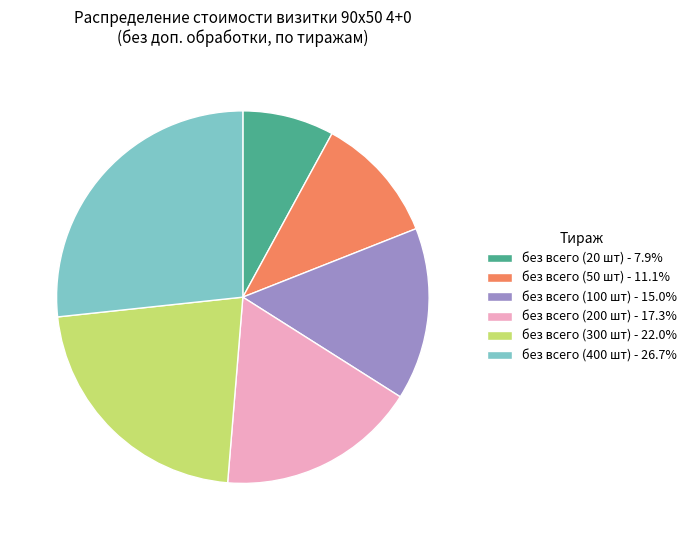

Combined, do без всего (200 шт) - 17.3% and без всего (50 шт) - 11.1% account for over 50%?

No